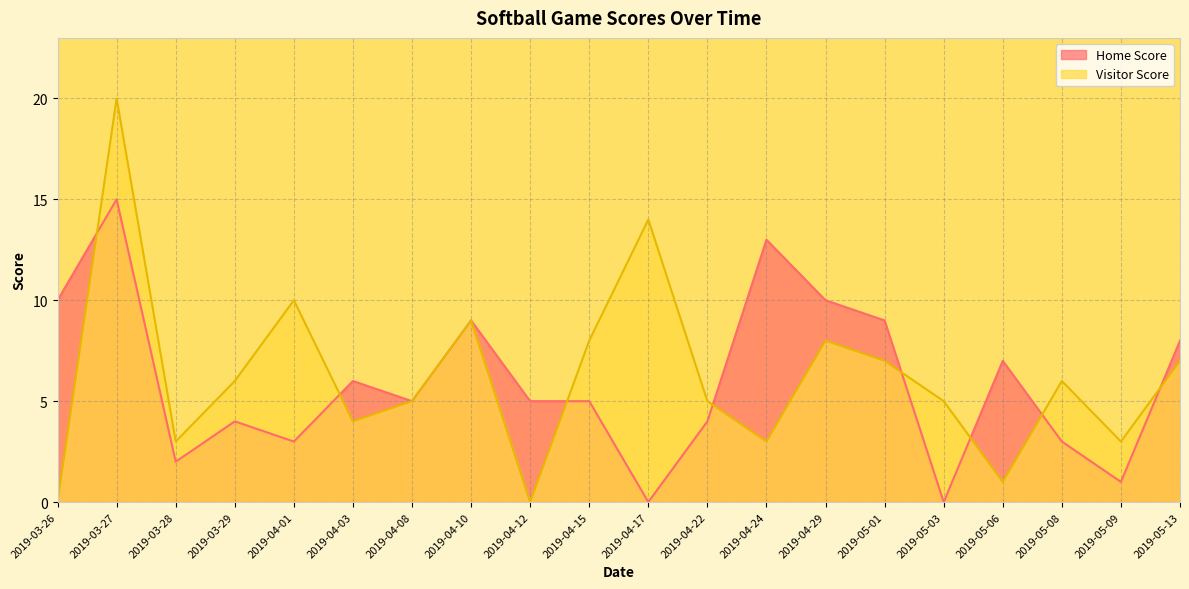

At which category does Home Score reach its first local valley?

2019-03-28